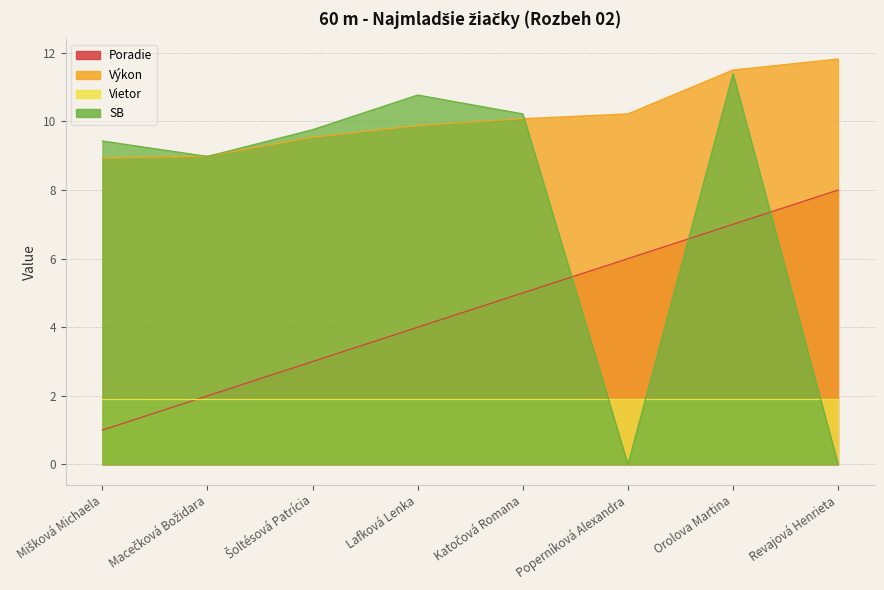

Which category has the lowest value across all series?

Poperníková Alexandra